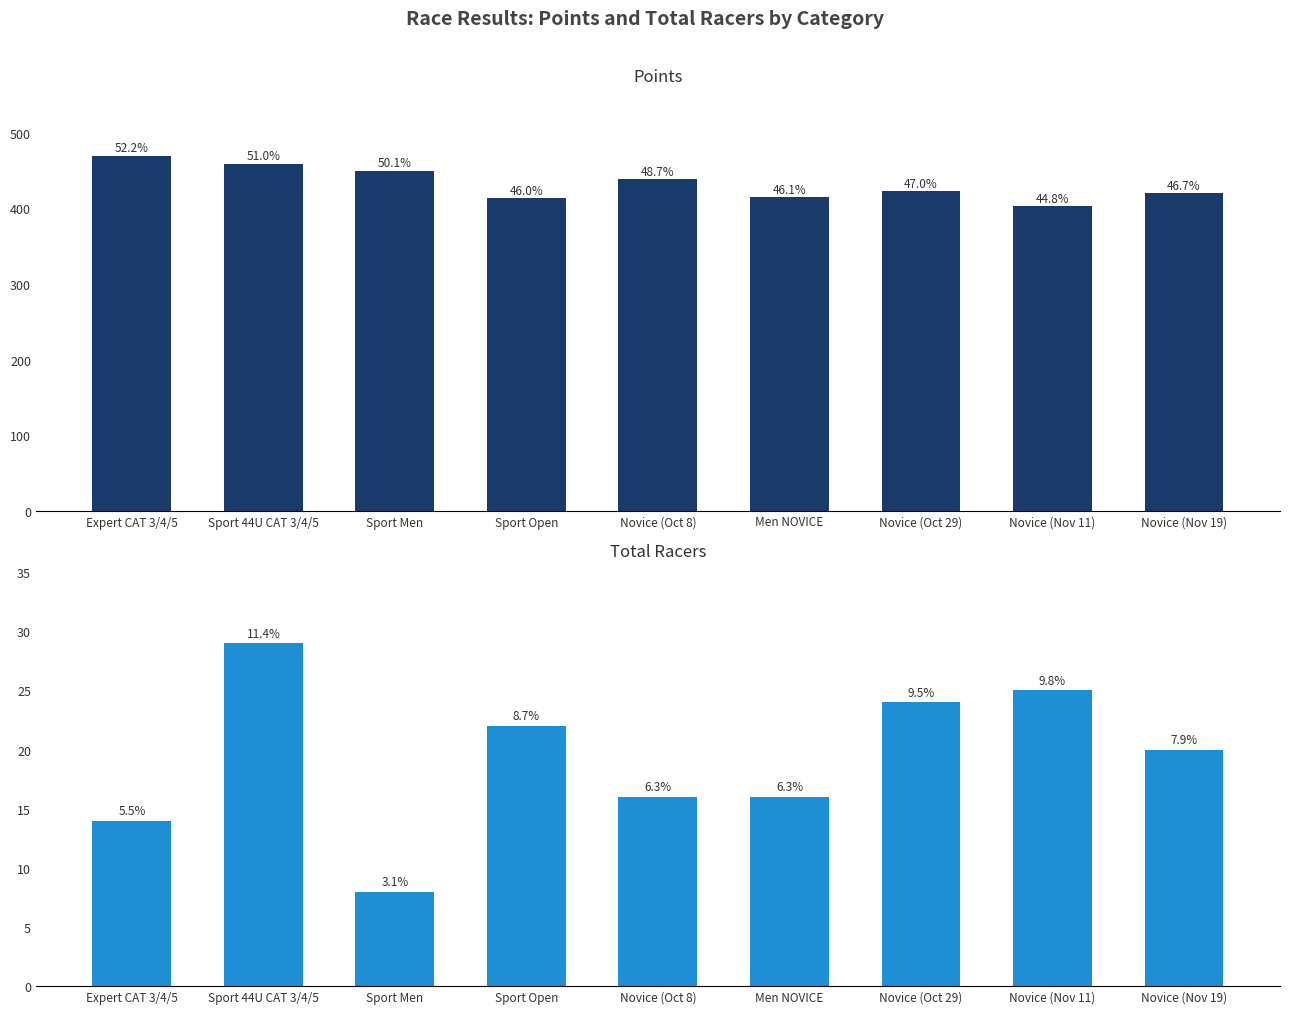

What is the spread (max minus min) of values at Men NOVICE?

398.7